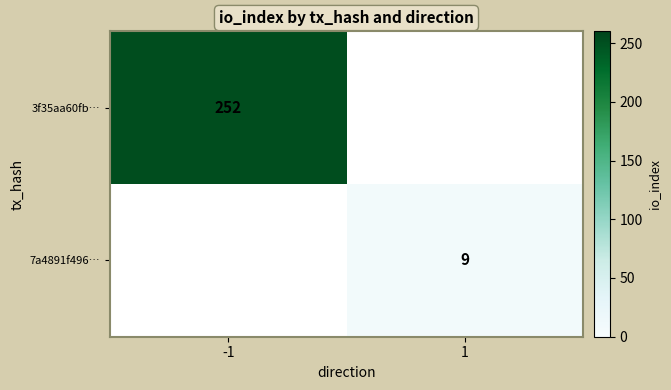

Is it true that 7a4891f496… equals 13.0 at 1?

False